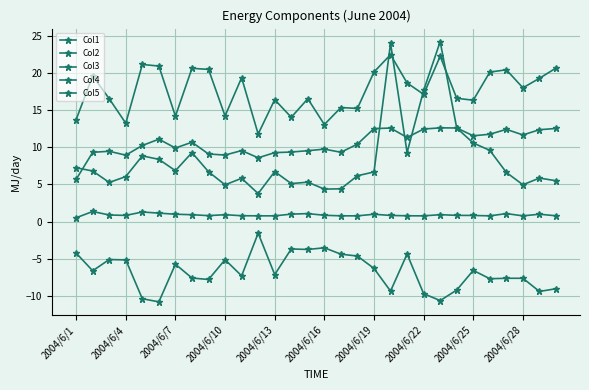

How many data points does each series have?

30